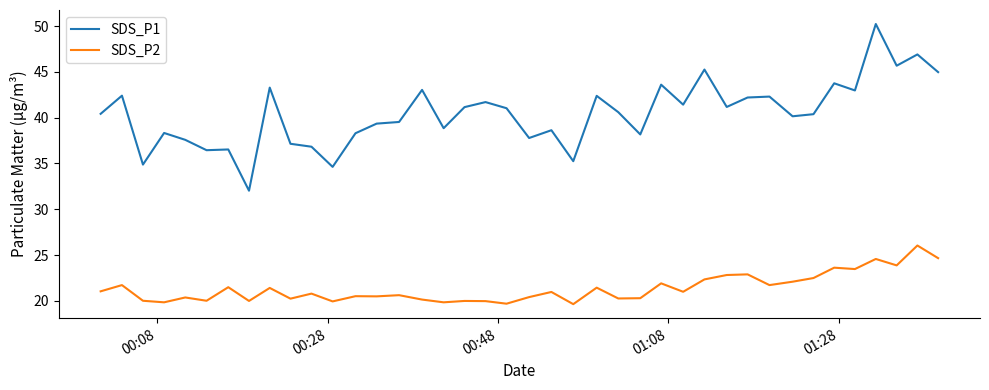

List the series in order of their peak value, lowest first.

SDS_P2, SDS_P1